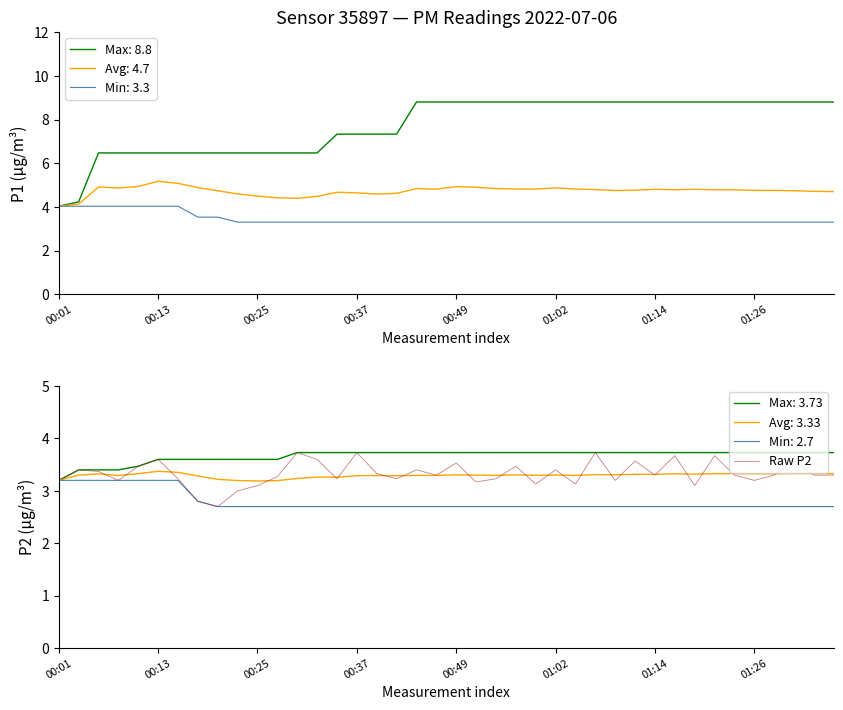

The value of Raw P2 at 00:01 is 3.2. True or false?

True